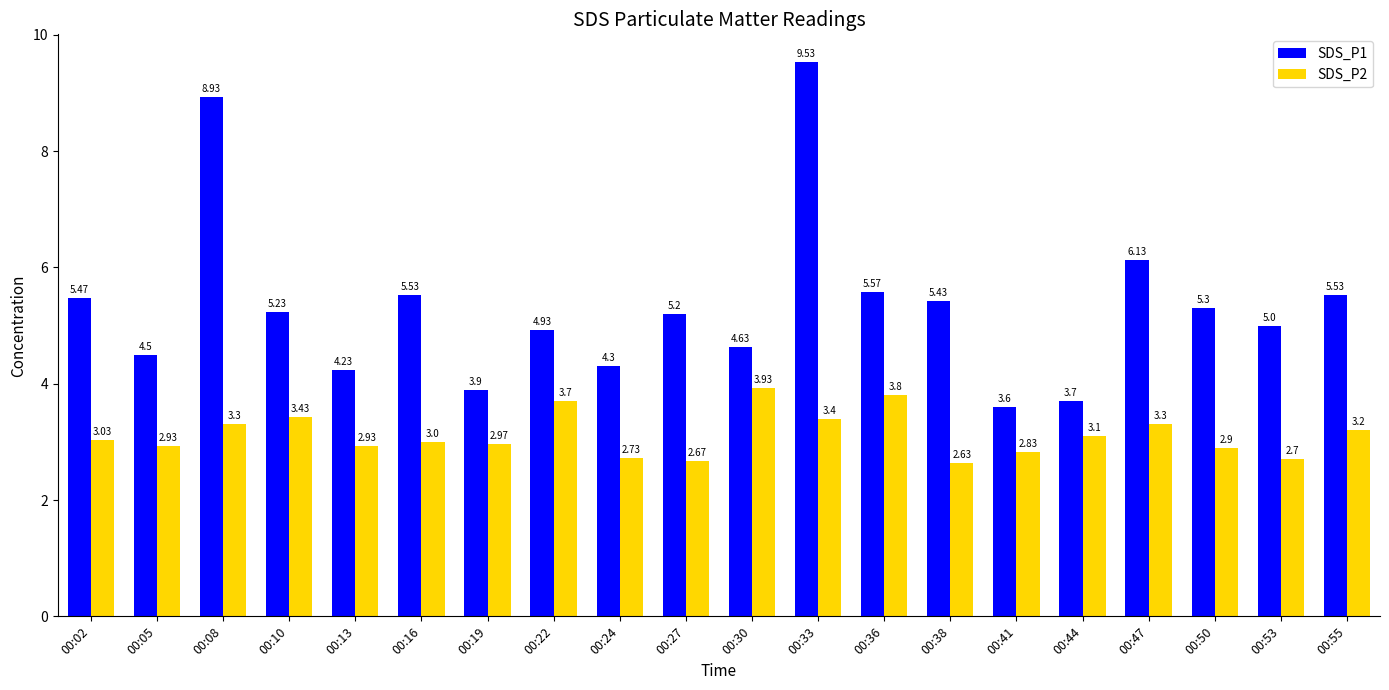

How many bars are there in each group?

2